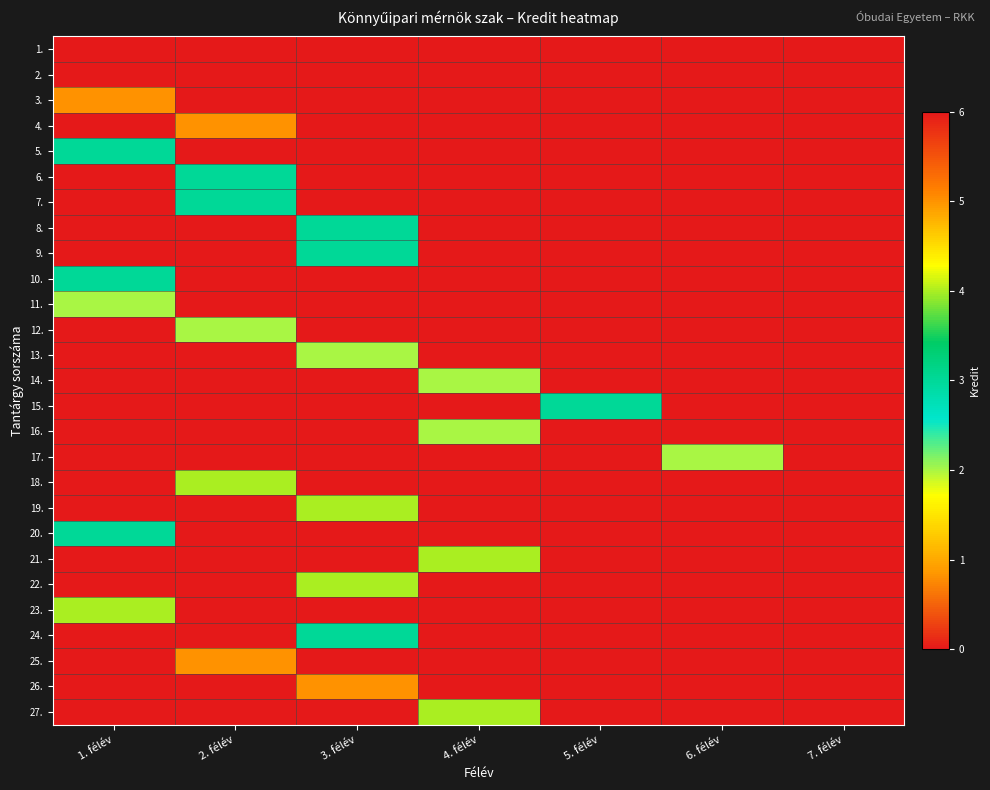

At which category is the sum across all series the highest?

2. félév